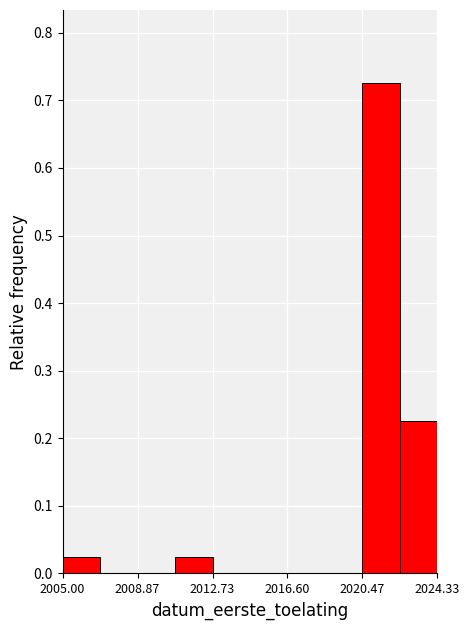

Read against the x-axis, roughly where is the centre of the tallest bar?

2021.5